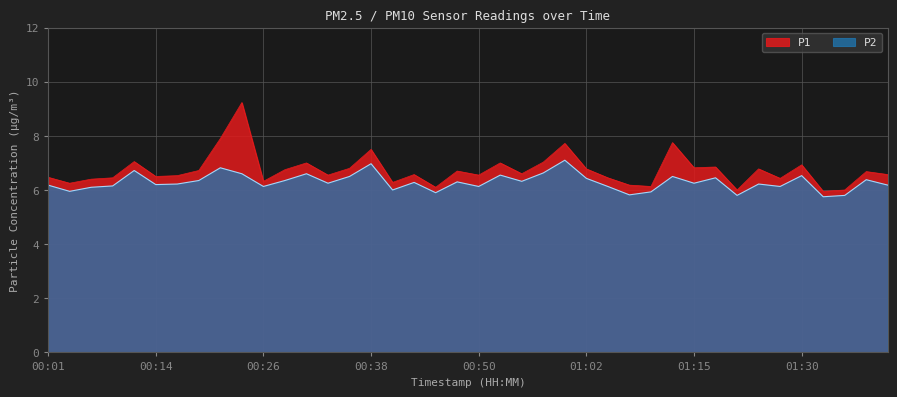

Count the number of data series in this chart.

2